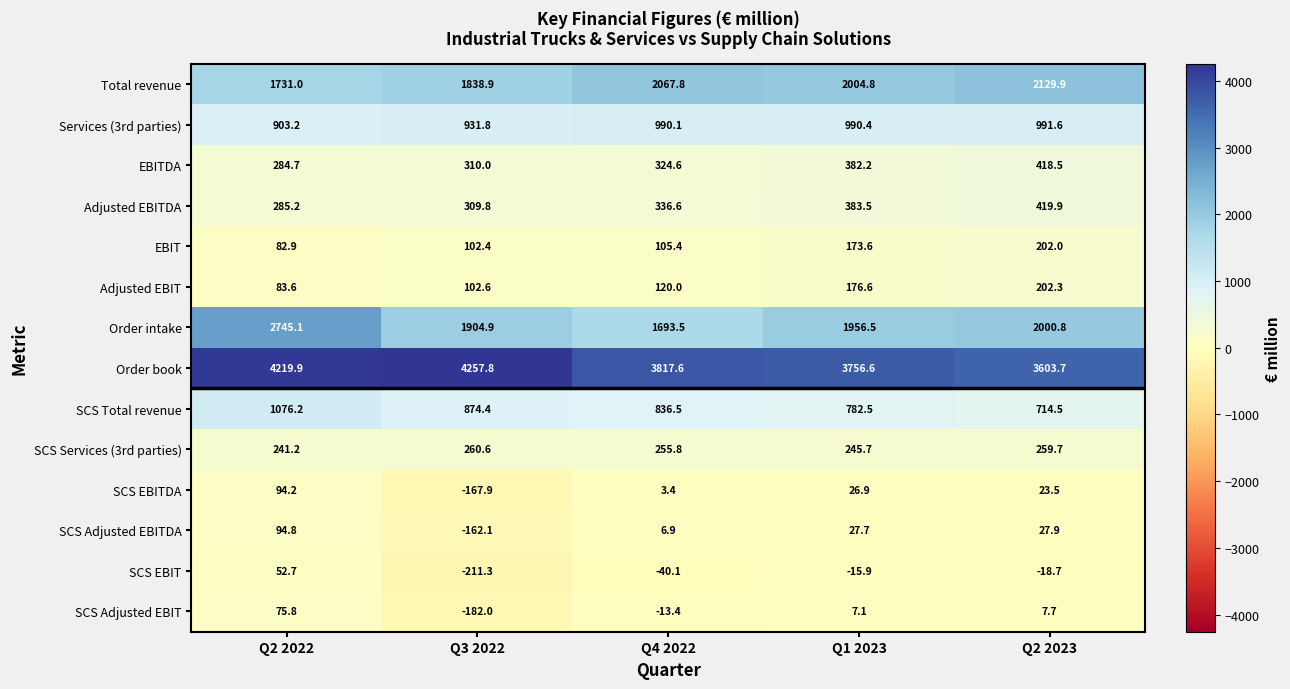

How many values in the SCS Adjusted EBITDA series are below 27?

2